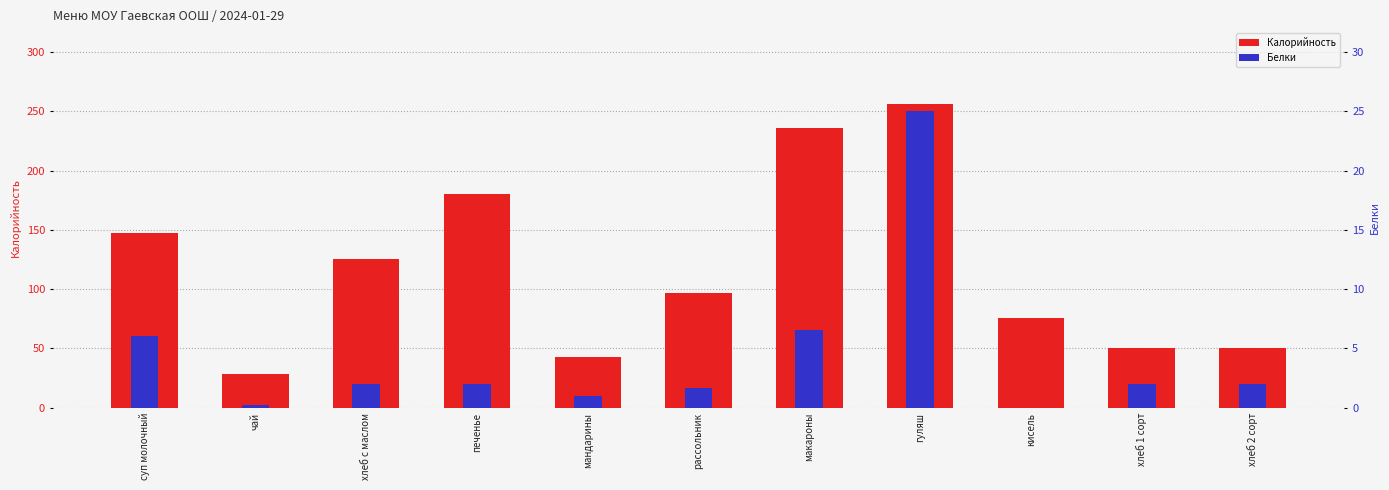

What is the approximate value of Белки at макароны?

6.6